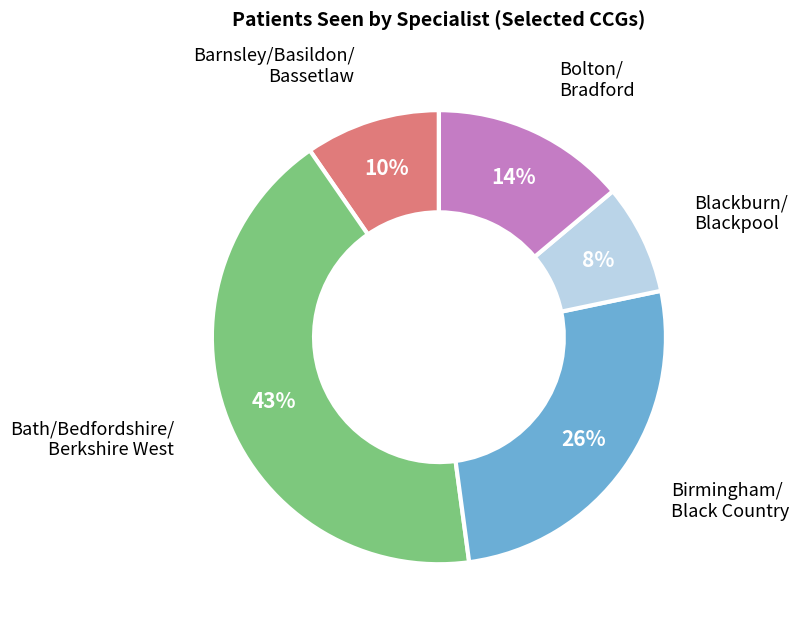

Which category has the biggest portion of the pie?

Bath/Bedfordshire/ Berkshire West